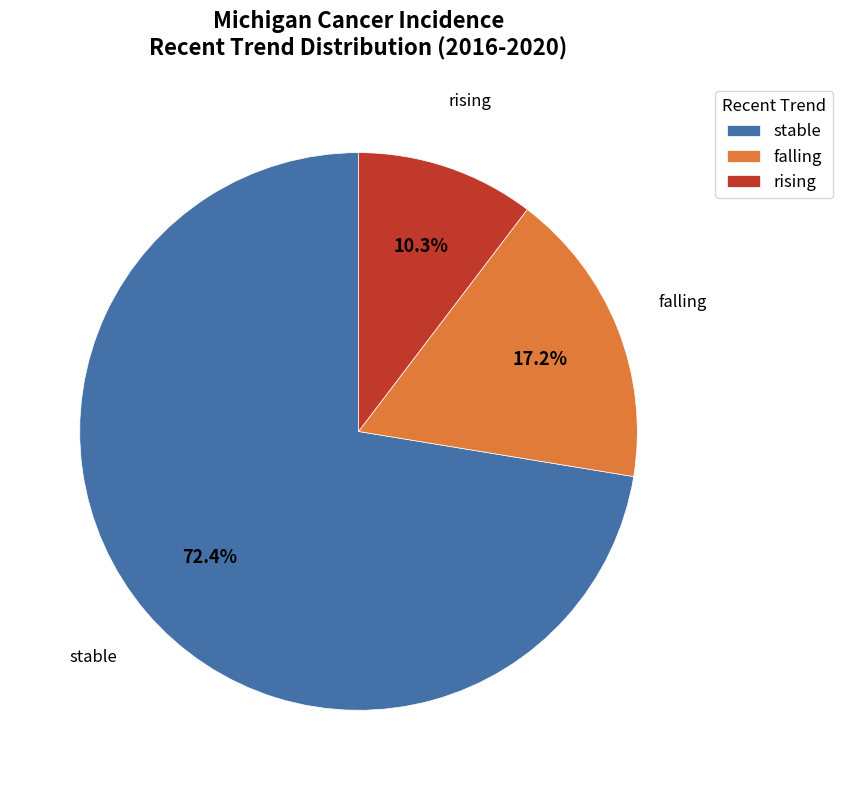

Which has a higher value, stable or falling?

stable